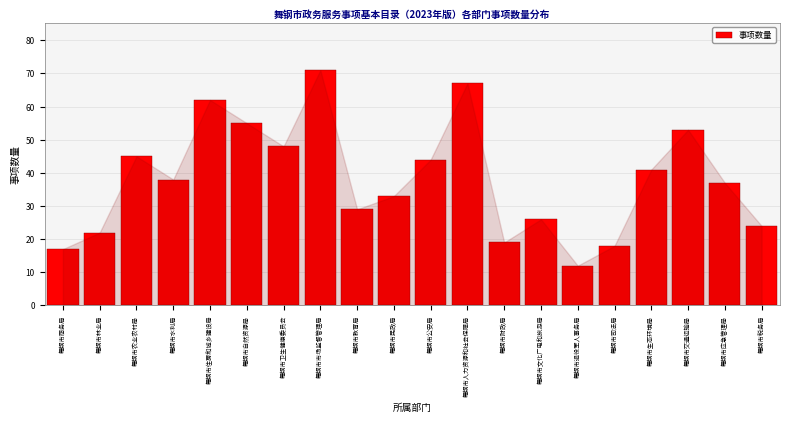

Reading left to right, transcribe all the data shown in this chart.

17	22	45	38	62	55	48	71	29	33	44	67	19	26	12	18	41	53	37	24